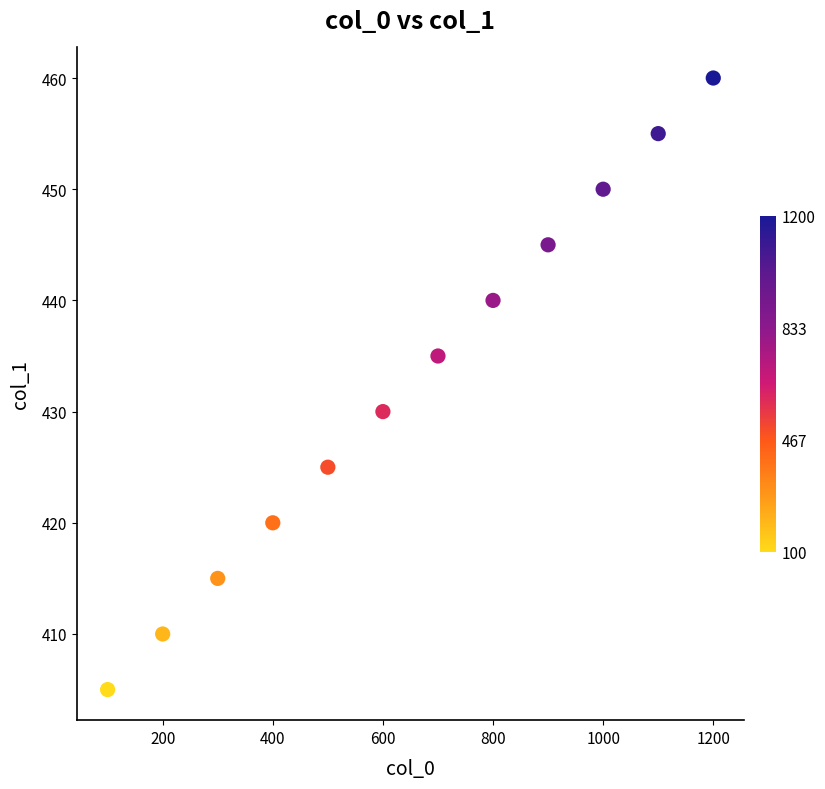

What is the average X value?

650